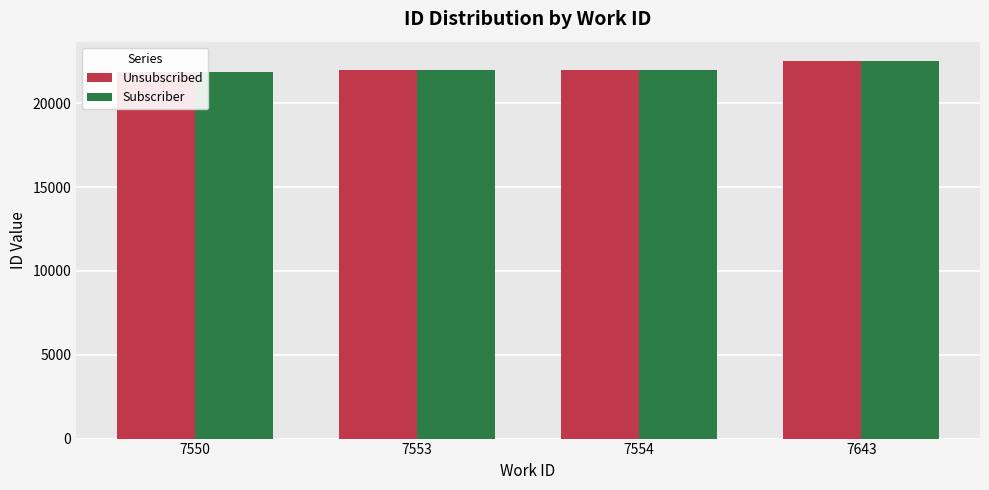

True or false: Subscriber has a value of 21969 at 7553.

True